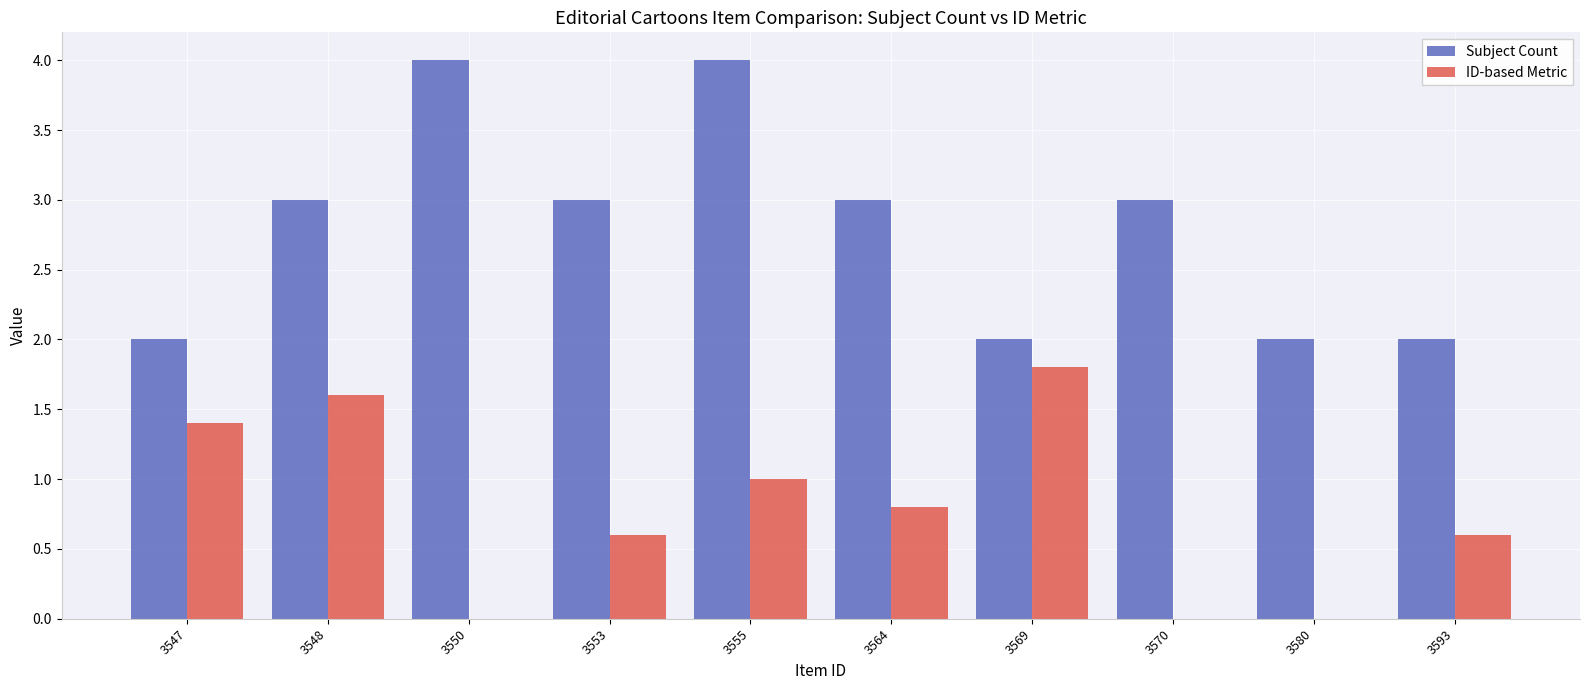

The value of ID-based Metric at 3570 is 0.0. True or false?

True